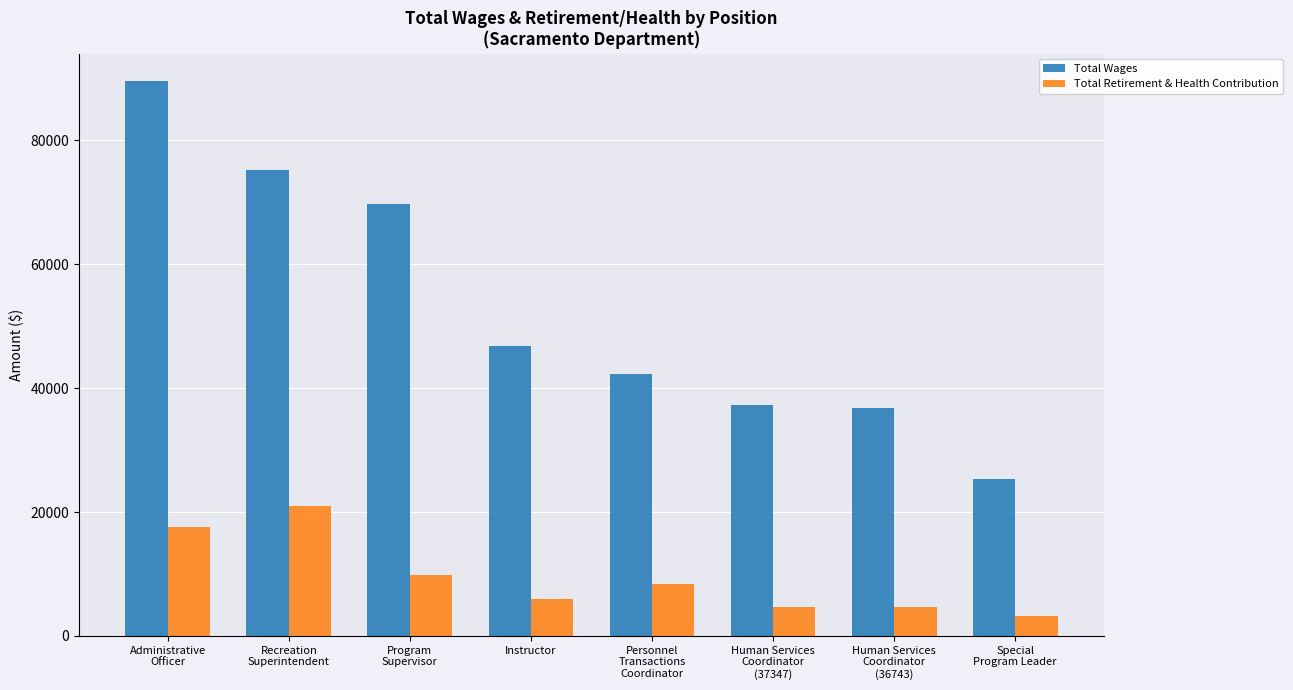

What is the label of the 5th bar from the left?

Personnel
Transactions
Coordinator